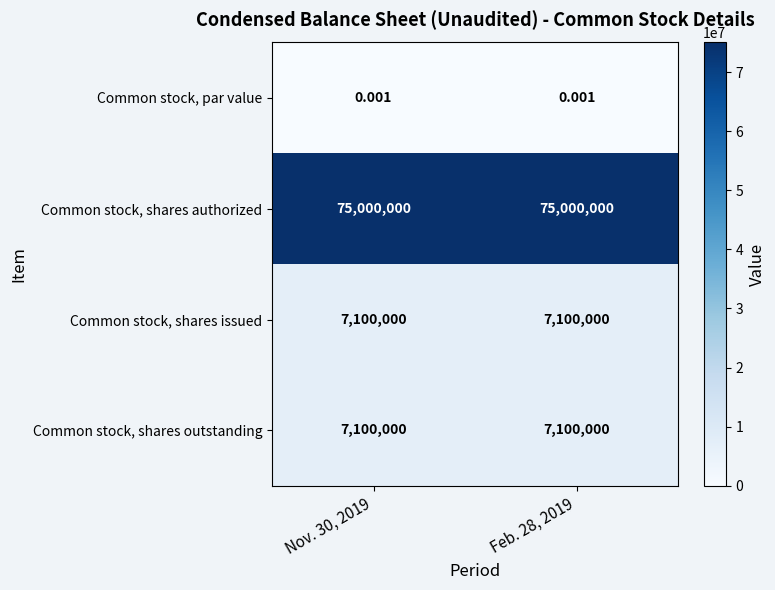

Is the value of Common stock, shares authorized at Feb. 28, 2019 greater than the value of Common stock, par value at Feb. 28, 2019?

Yes